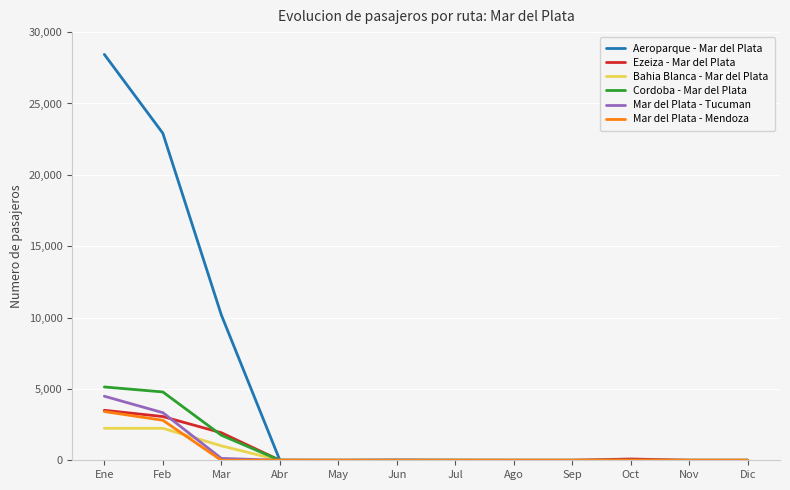

The value of Ezeiza - Mar del Plata at Nov is 0. True or false?

True